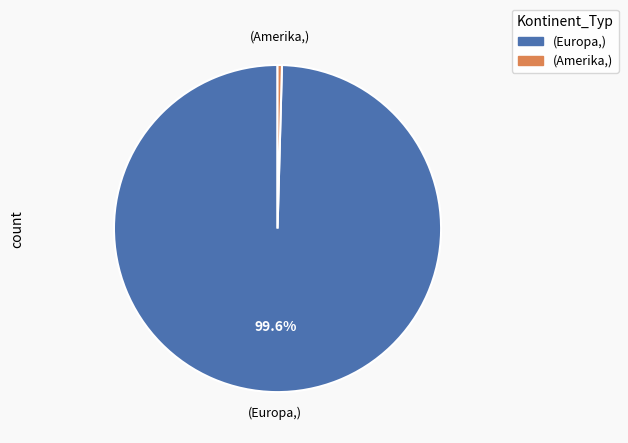

Is there any slice that represents more than half of the pie?

Yes